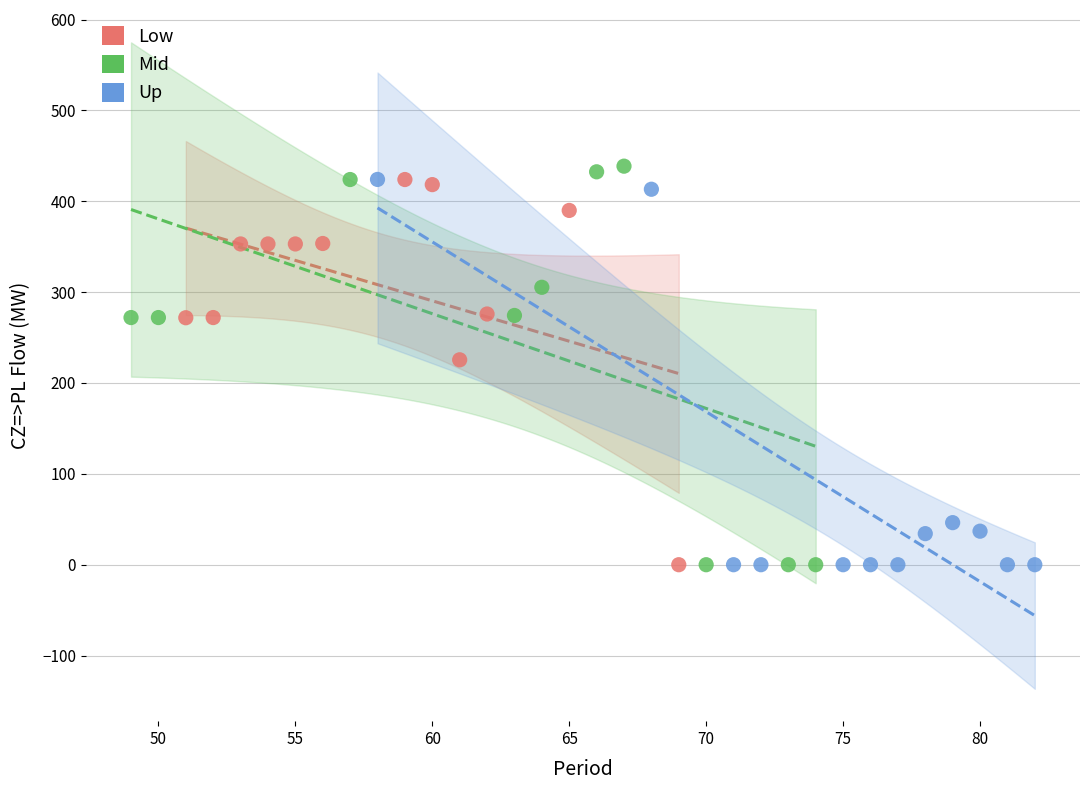

Which series has the largest Y range (max minus min)?

Mid